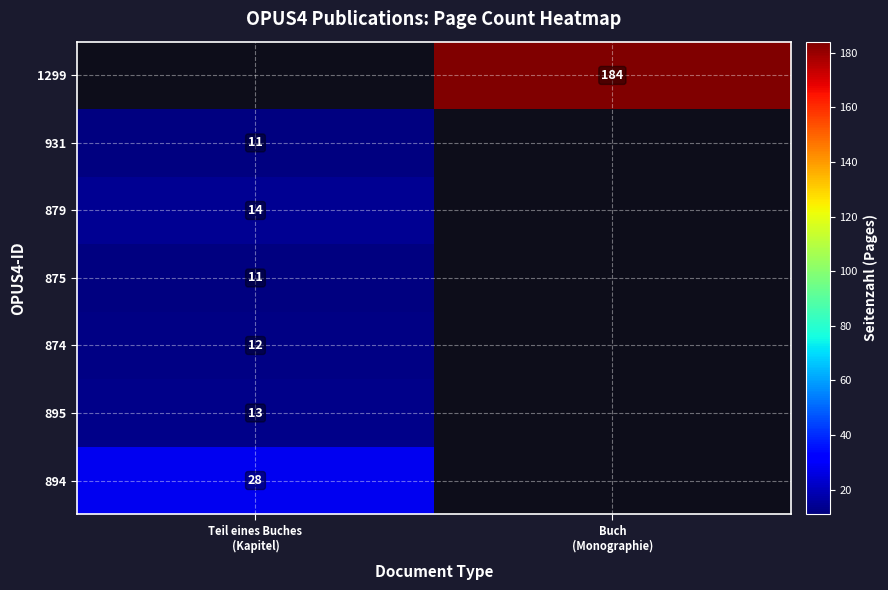

What is the maximum value shown in the chart?

184.0